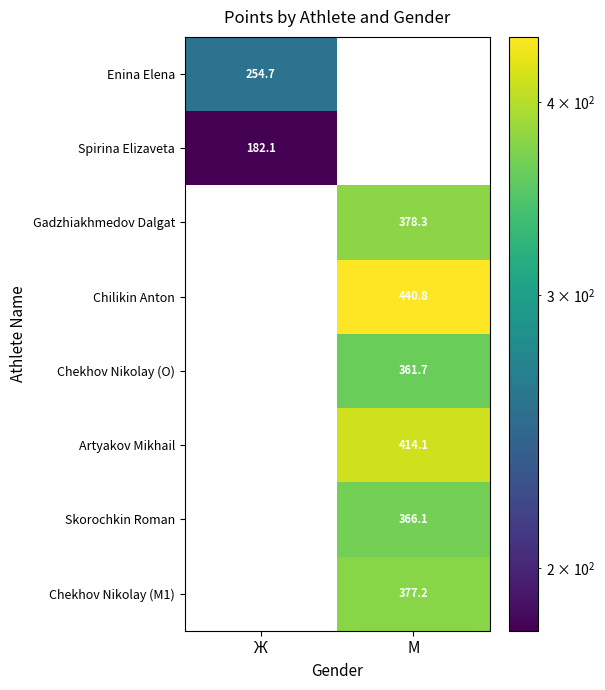

How many series are shown in this chart?

8